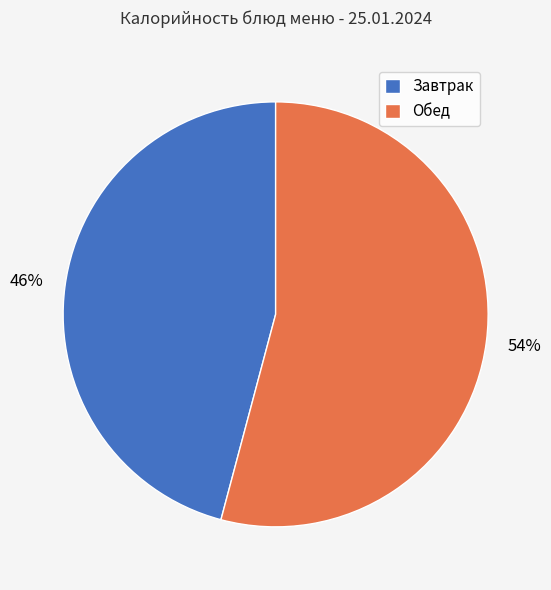

What is the largest slice in the pie chart?

Обед